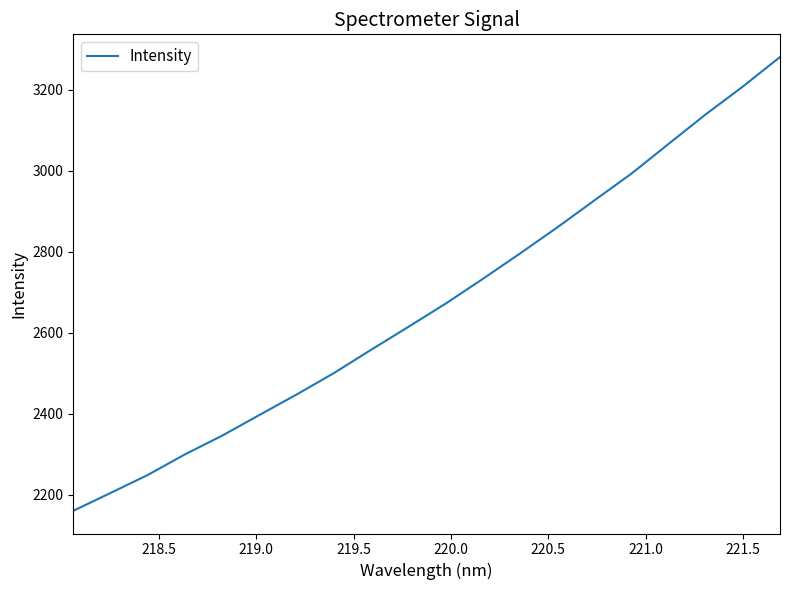

What is the greatest value displayed?

3281.2